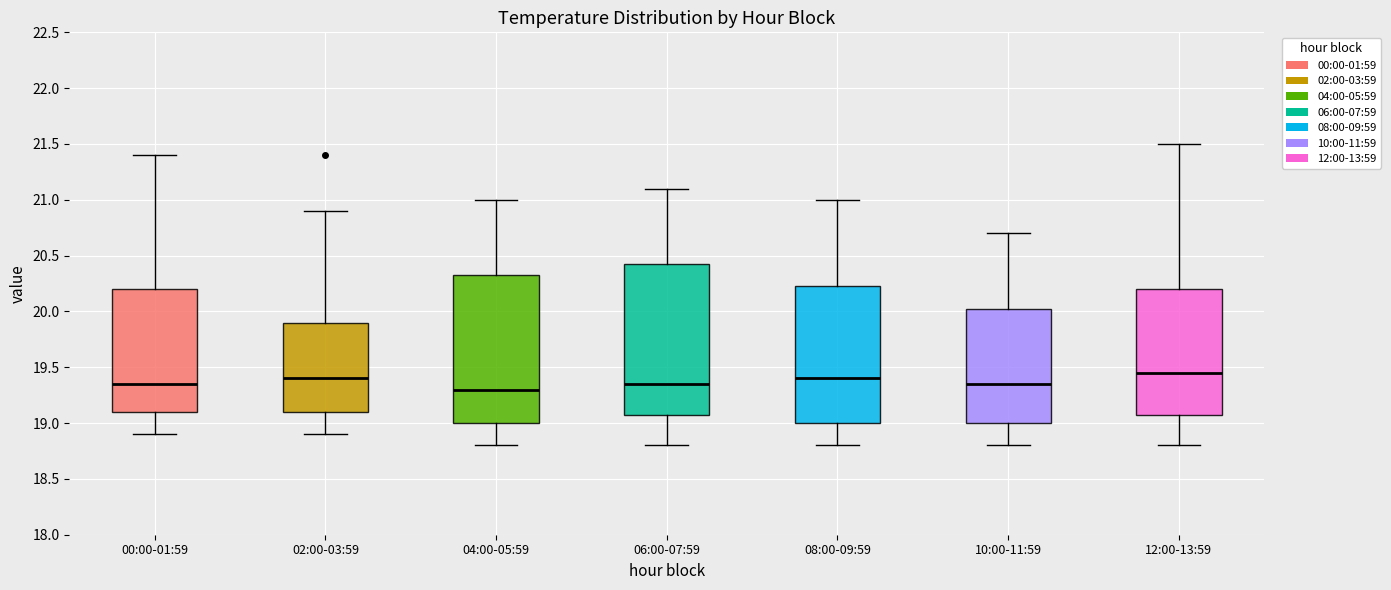

Where does the lower whisker of the box for 00:00-01:59 end on the y-axis? The values are not printed on the chart, so give them approximately, as read against the axis.

18.90